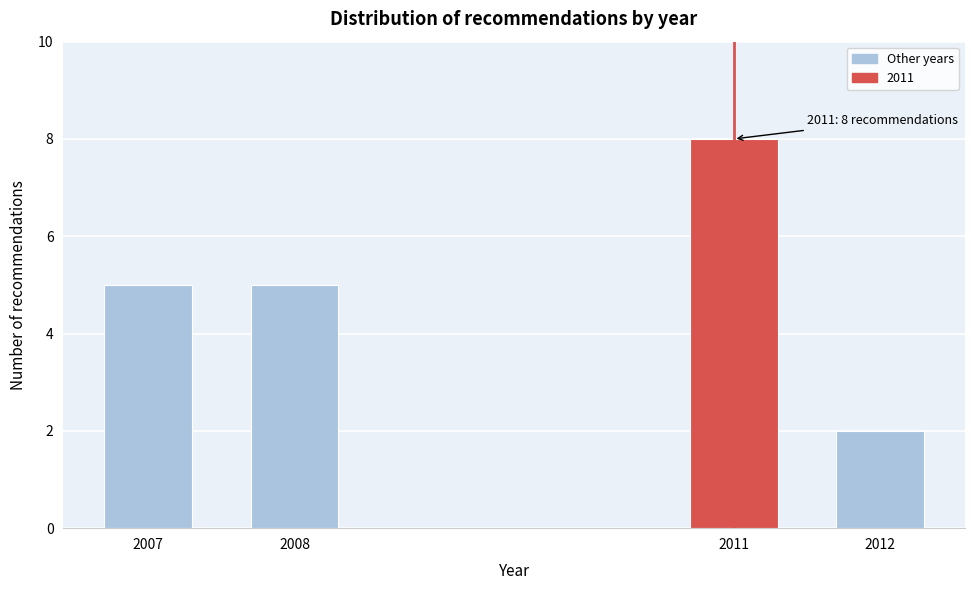

Reading left to right, what are all the values shown in this chart?

2007=5	2008=5	2011=8	2012=2